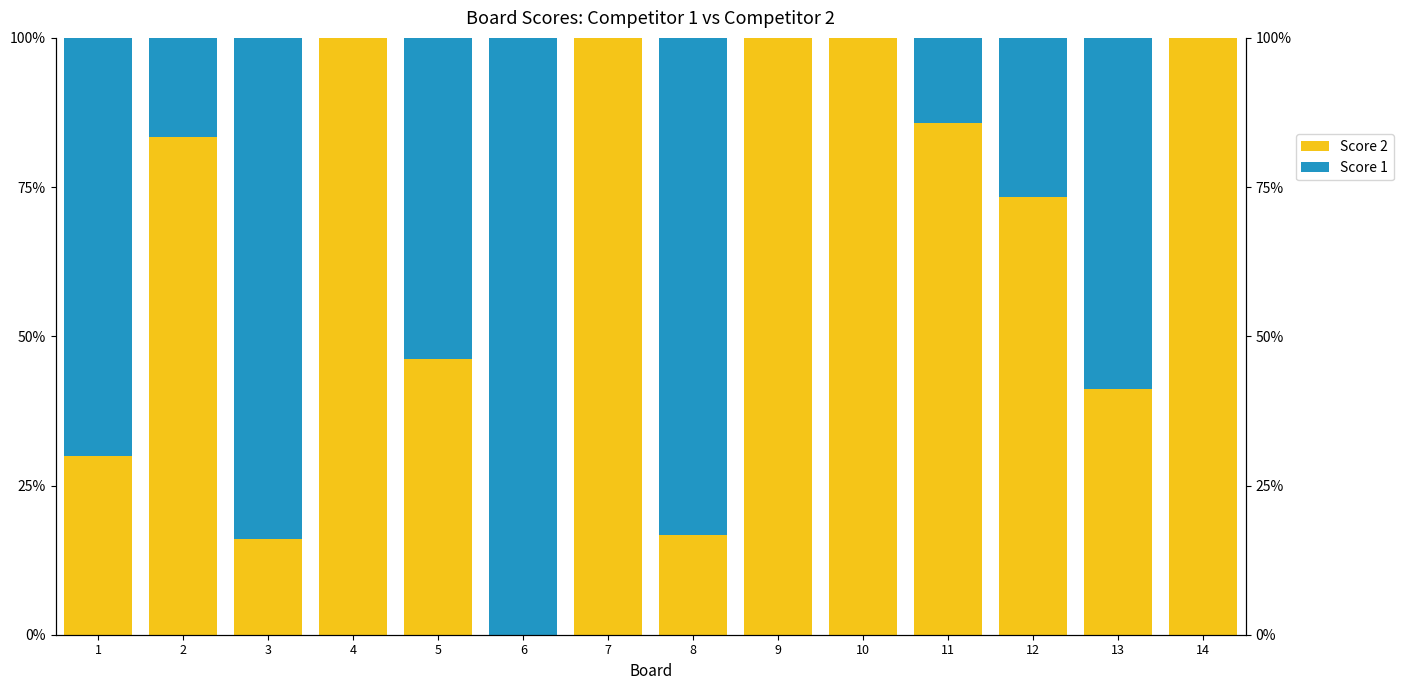

What is the highest value of the Score 2 series?

1.0